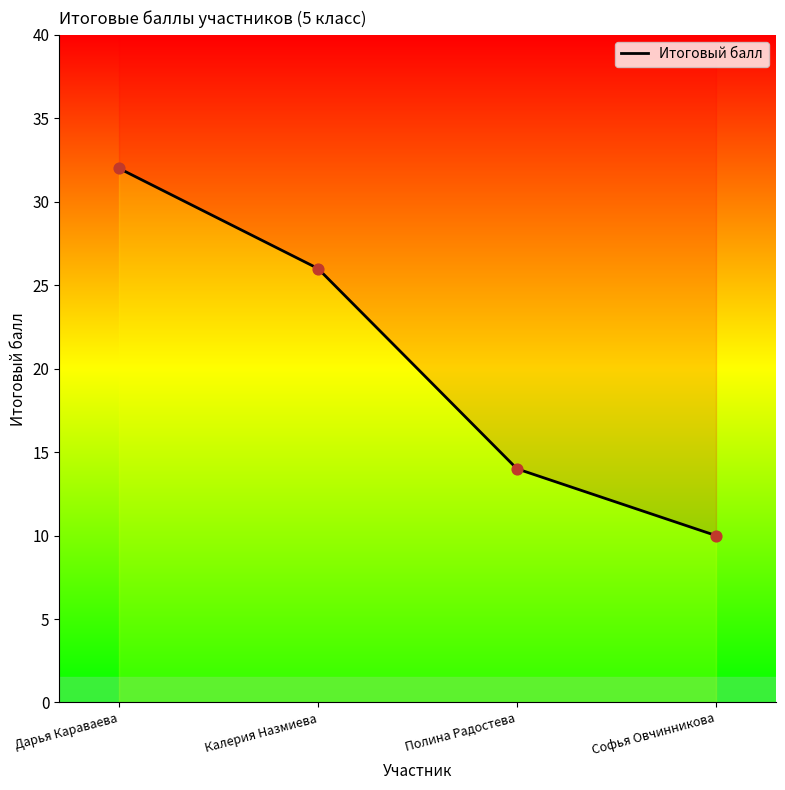

Approximately how many times larger is the value at Дарья Караваева compared to Полина Радостева?

2.3